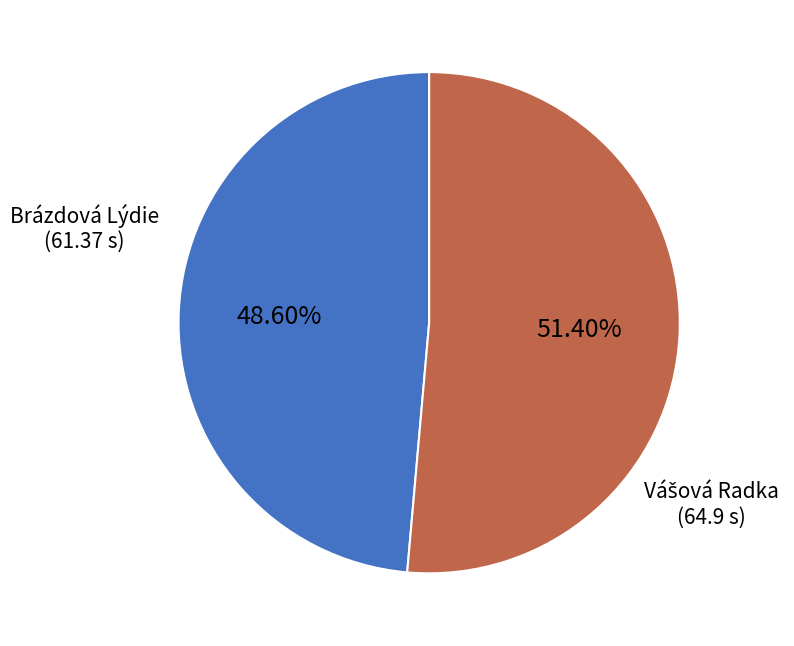

What is the smallest slice in the pie chart?

Brázdová Lýdie